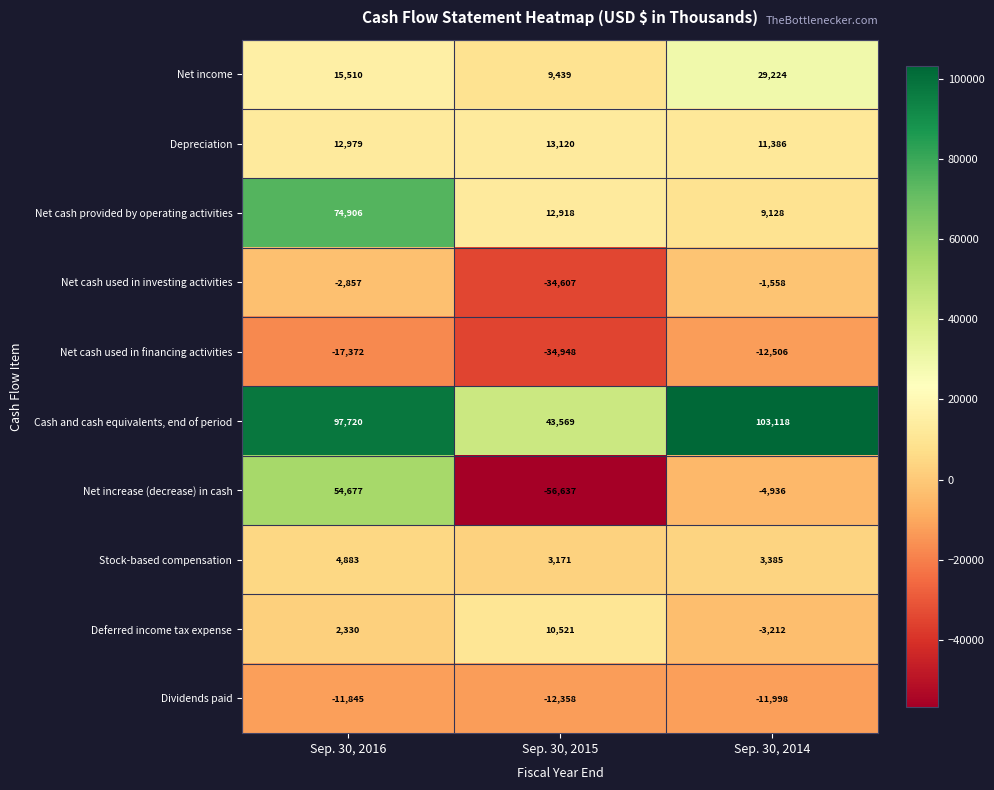

Where is Deferred income tax expense nearest to the value 3654?

Sep. 30, 2016